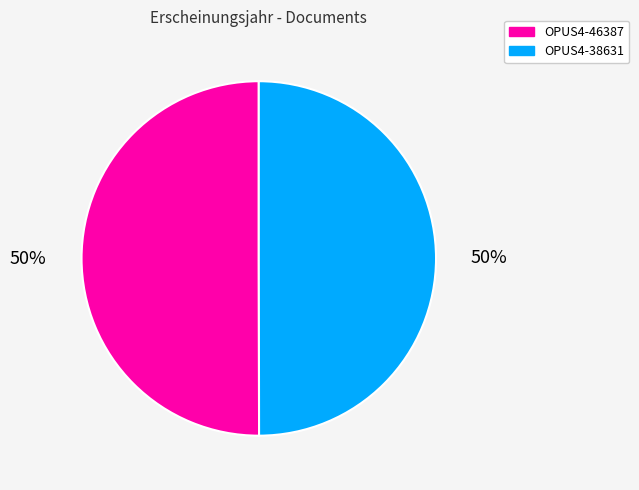

What is the ratio of the value at OPUS4-38631 to the value at OPUS4-46387?

1.0